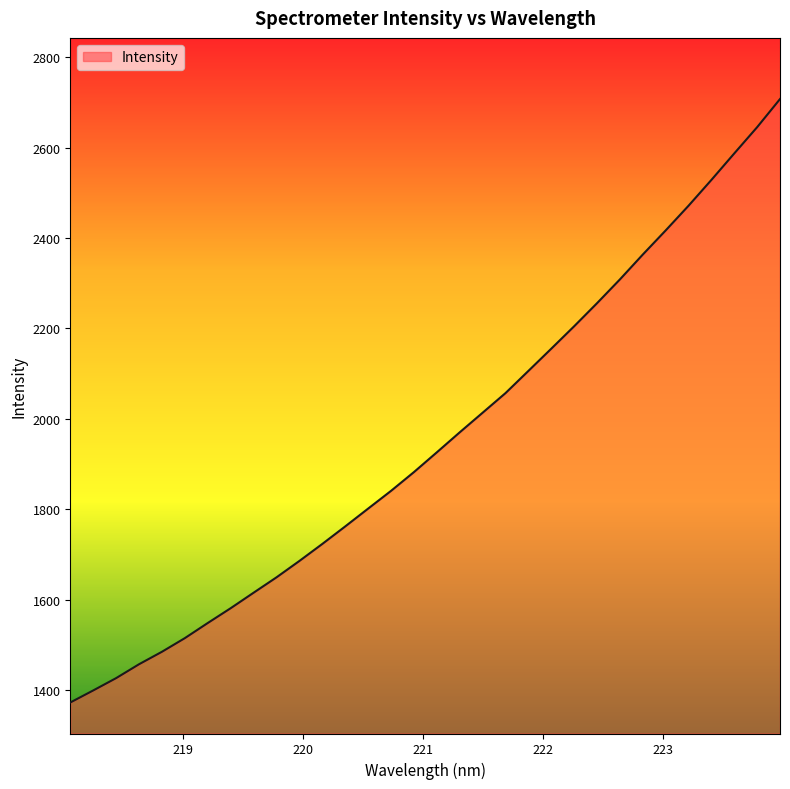

True or false: there are more than 1 points higher than both neighbors.

False